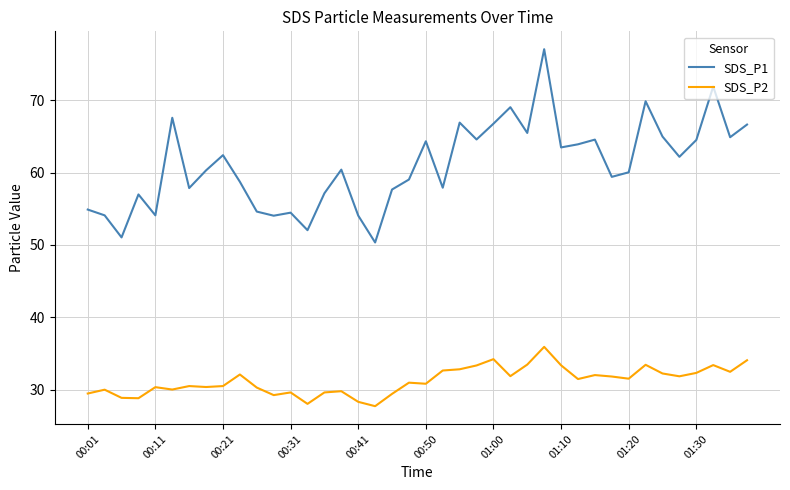

What is the difference between the maximum and minimum values in the SDS_P2 series?

8.2